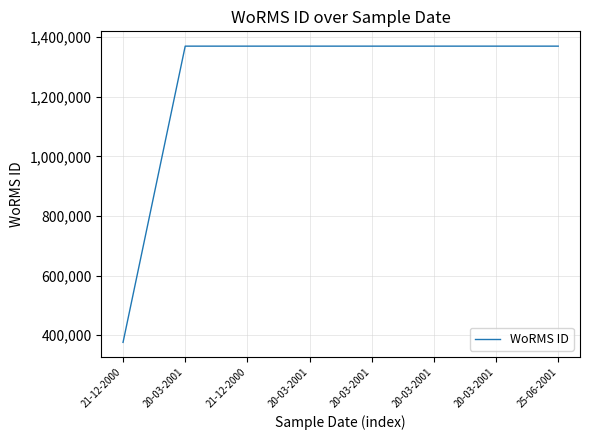

List the labels in order of value, largest first.

20-03-2001, 21-12-2000, 20-03-2001, 20-03-2001, 20-03-2001, 20-03-2001, 25-06-2001, 21-12-2000